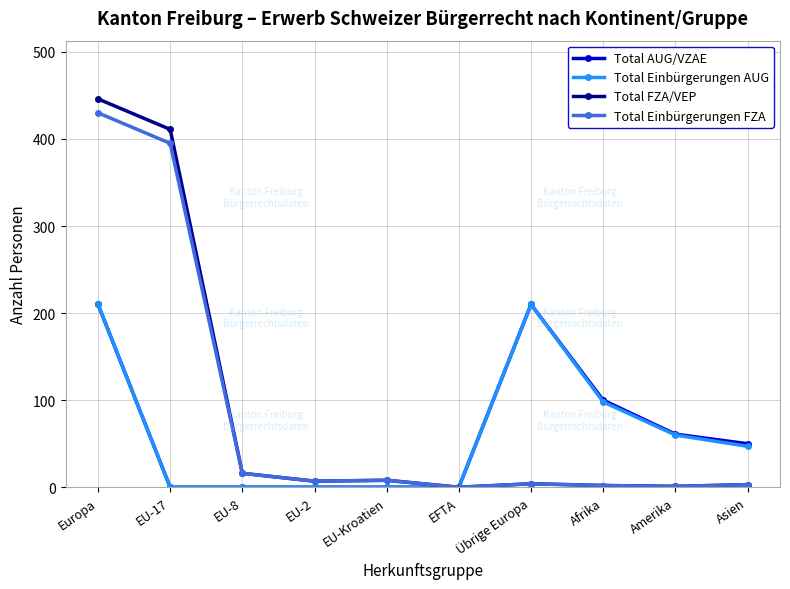

At which label does Total Einbürgerungen FZA reach its peak?

Europa